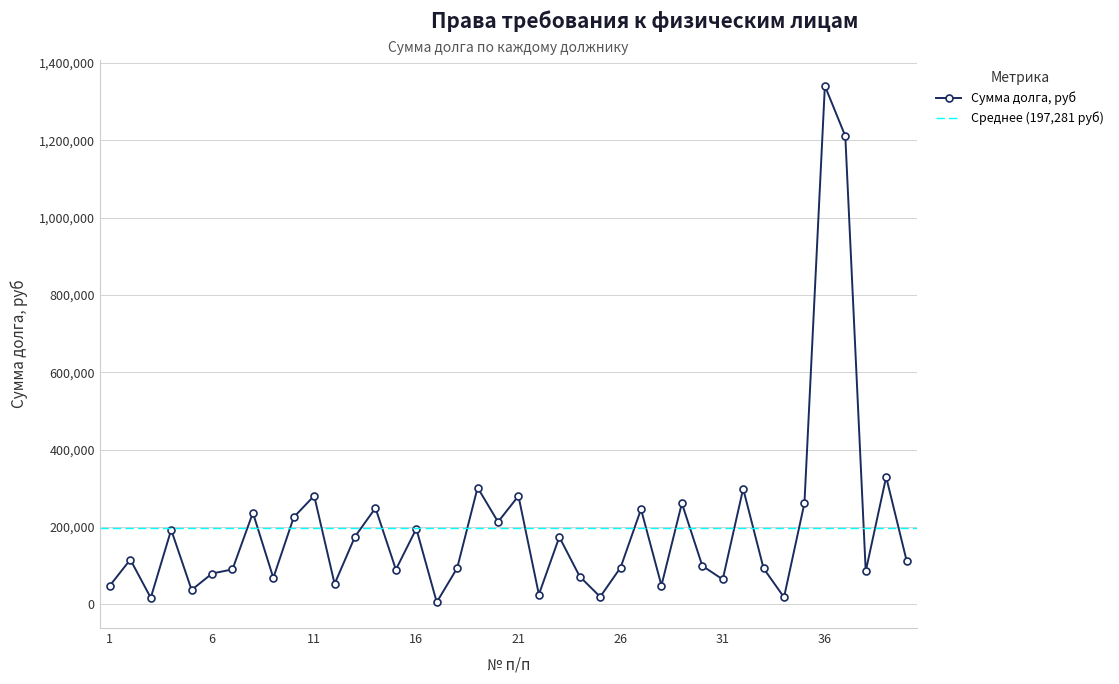

What is the sum of all values?

7891252.4